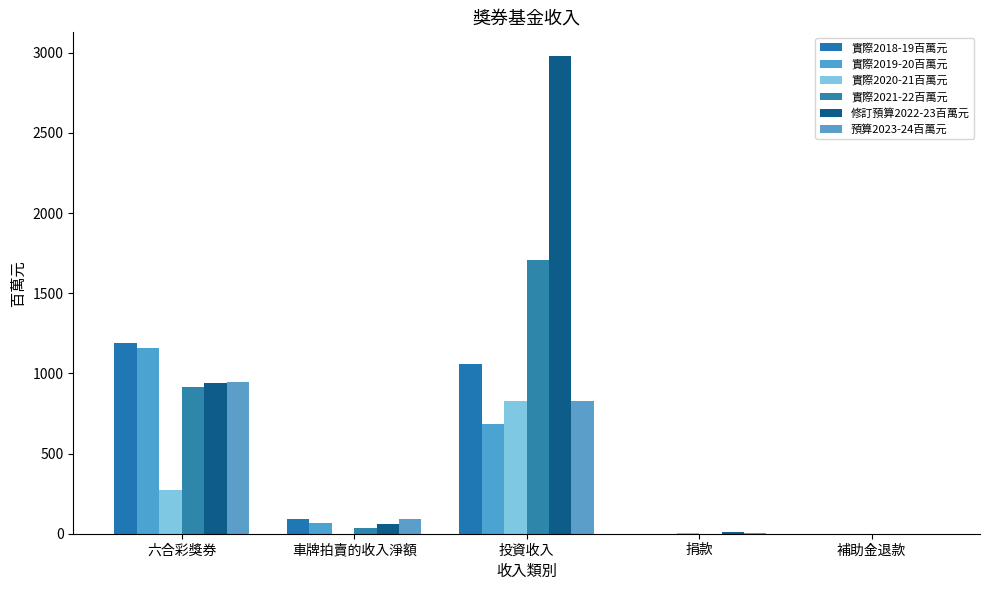

What is the difference between the maximum and minimum values in the 實際2018-19百萬元 series?

1192